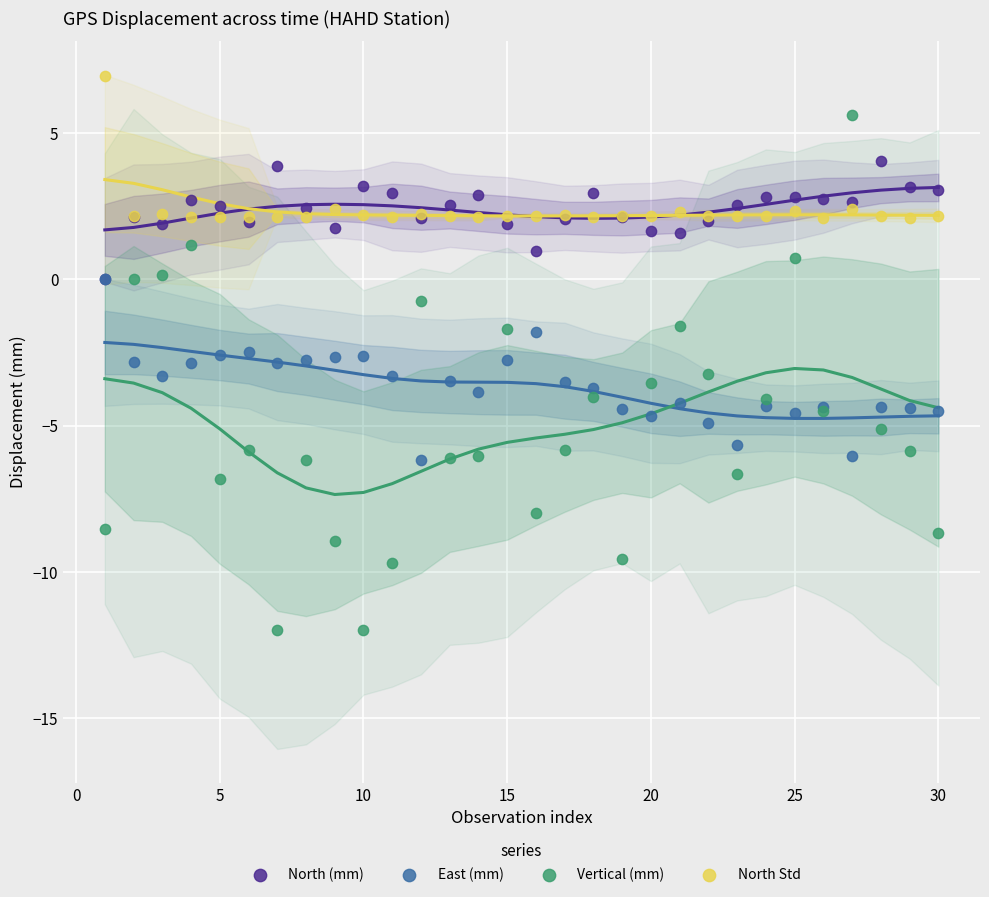

Which series reaches the maximum Y coordinate?

North Std